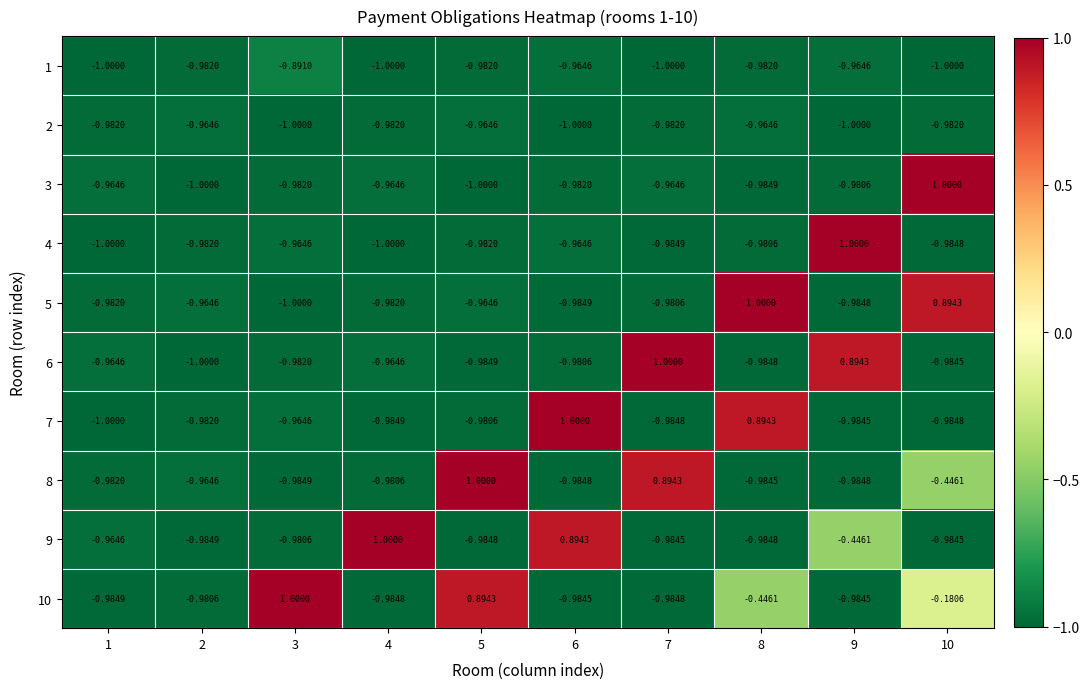

Is the value of 9 at 10 greater than the value of 10 at 5?

No